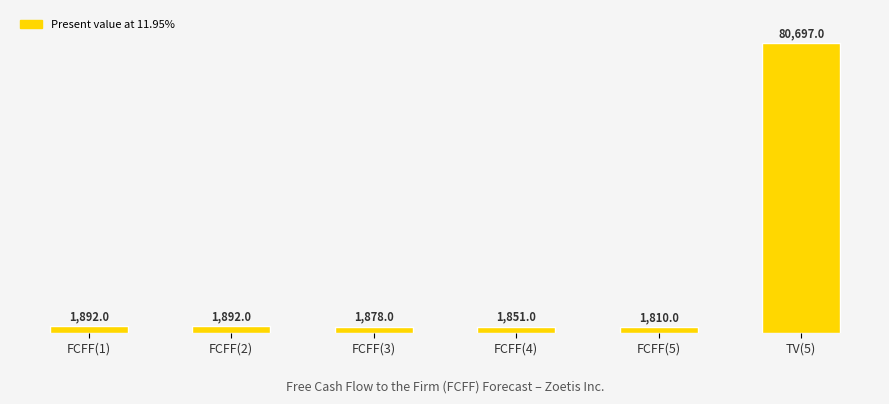

The chart shows a value of 1892 at FCFF(2). True or false?

True